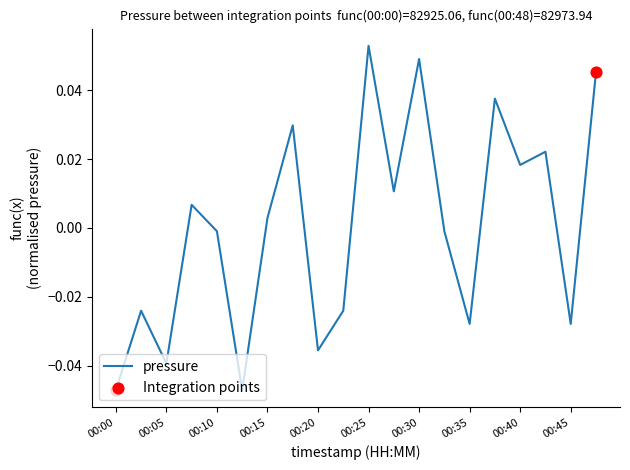

How many lines are shown in the chart?

1